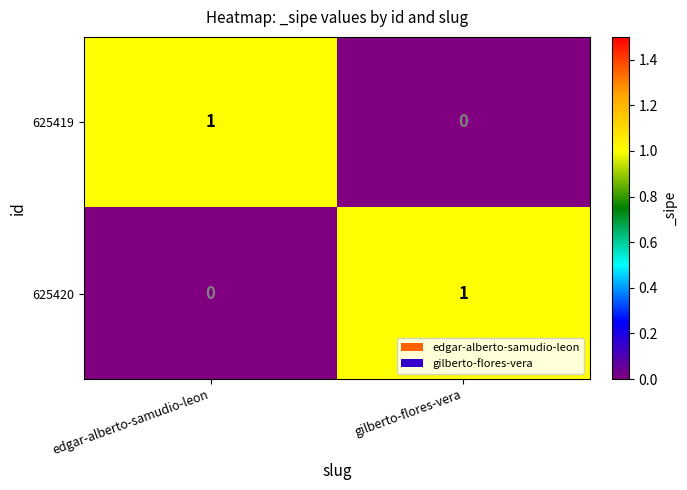

Where is 625420 nearest to the value 0?

edgar-alberto-samudio-leon